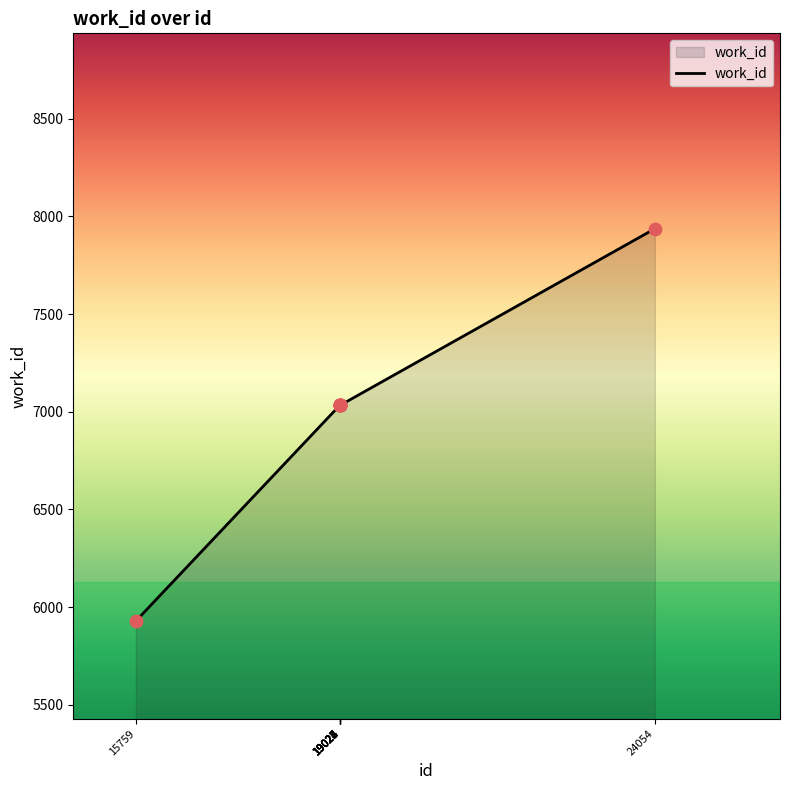

What is the ratio of the value at 15759 to the value at 19027?

0.8